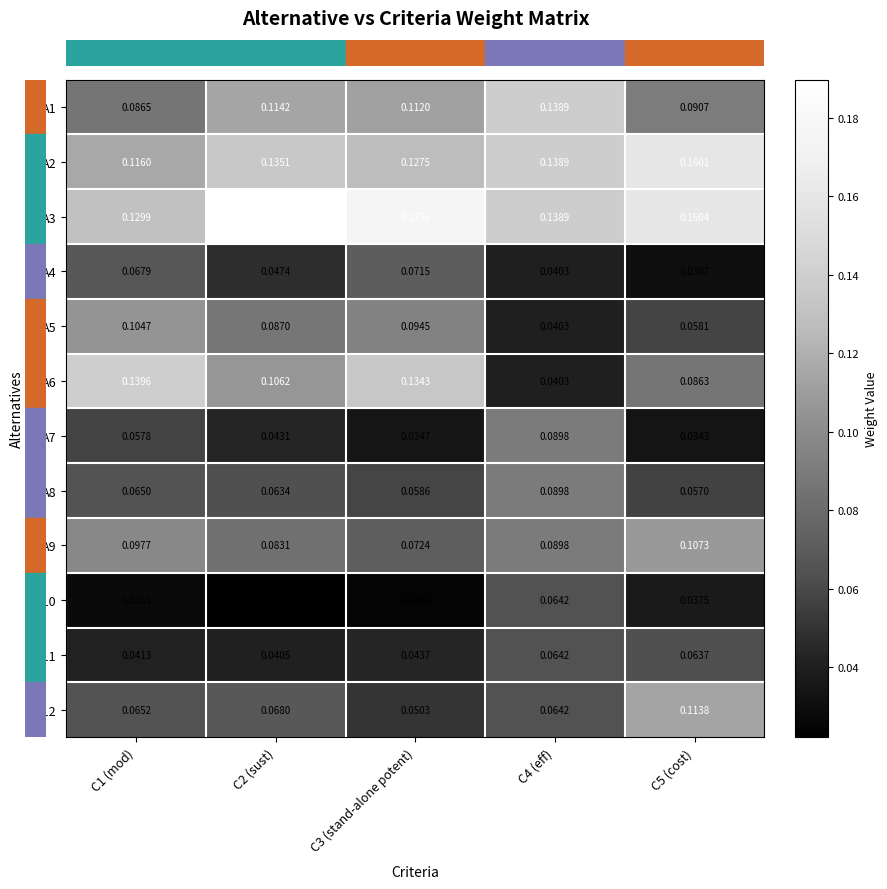

Which label corresponds to the largest value in the chart?

C2 (sust)